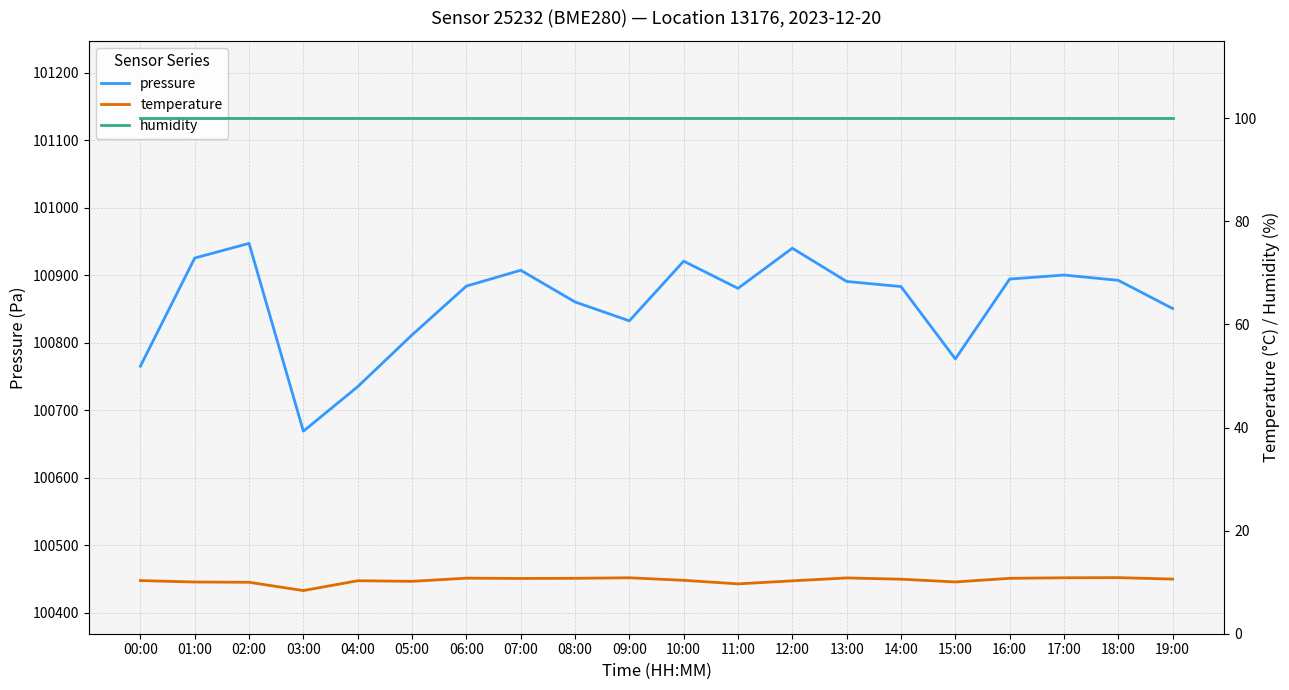

In pressure, how many points are higher than both neighbors (excluding endpoints)?

5